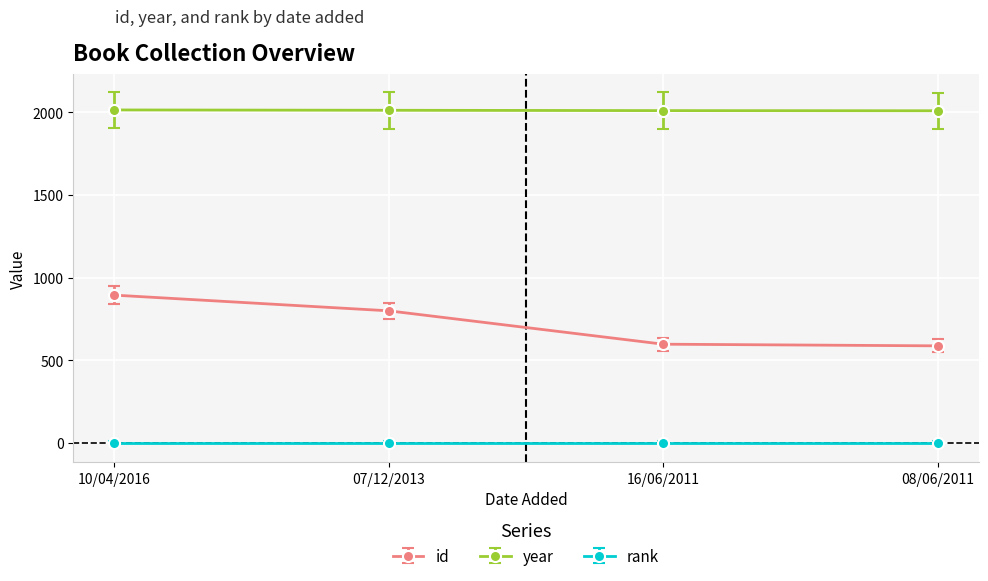

How many data points does each series have?

4